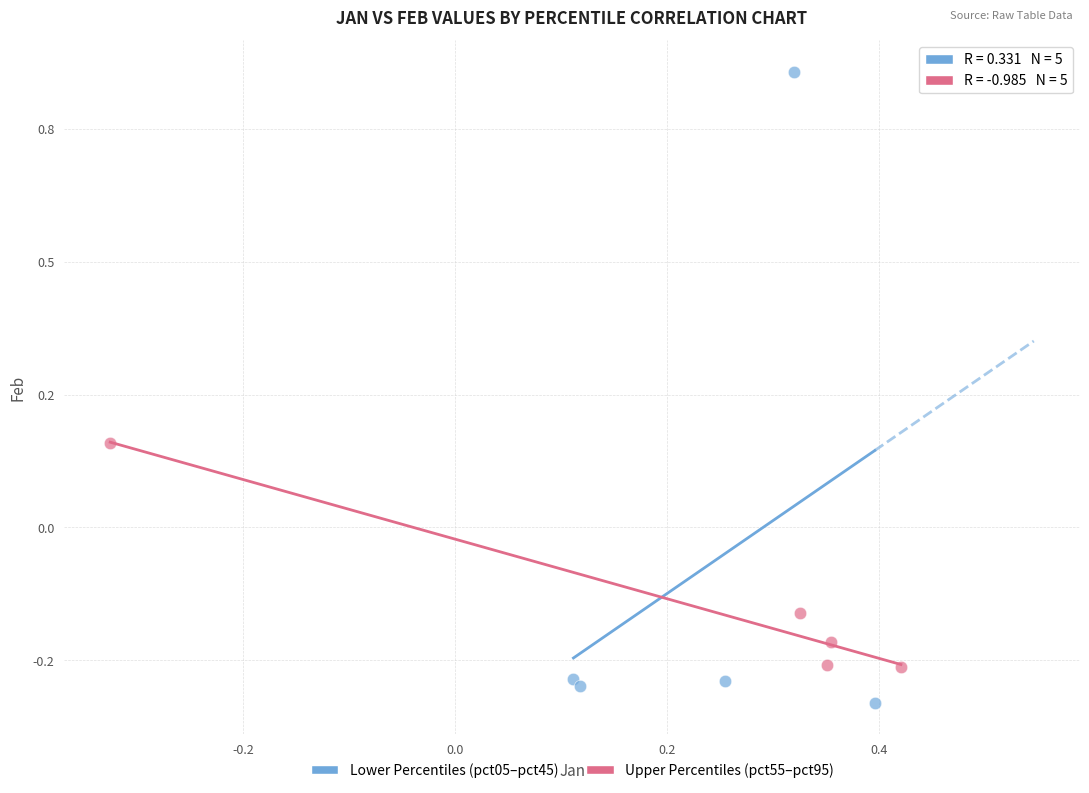

Which series contains the highest Y value?

Lower Percentiles (pct05–pct45)